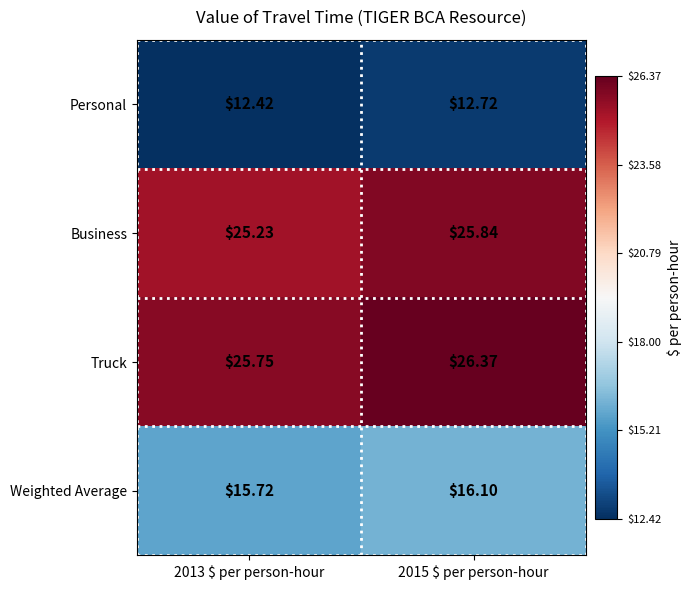

Rank the series by their maximum value, from lowest to highest.

Personal, Weighted Average, Business, Truck